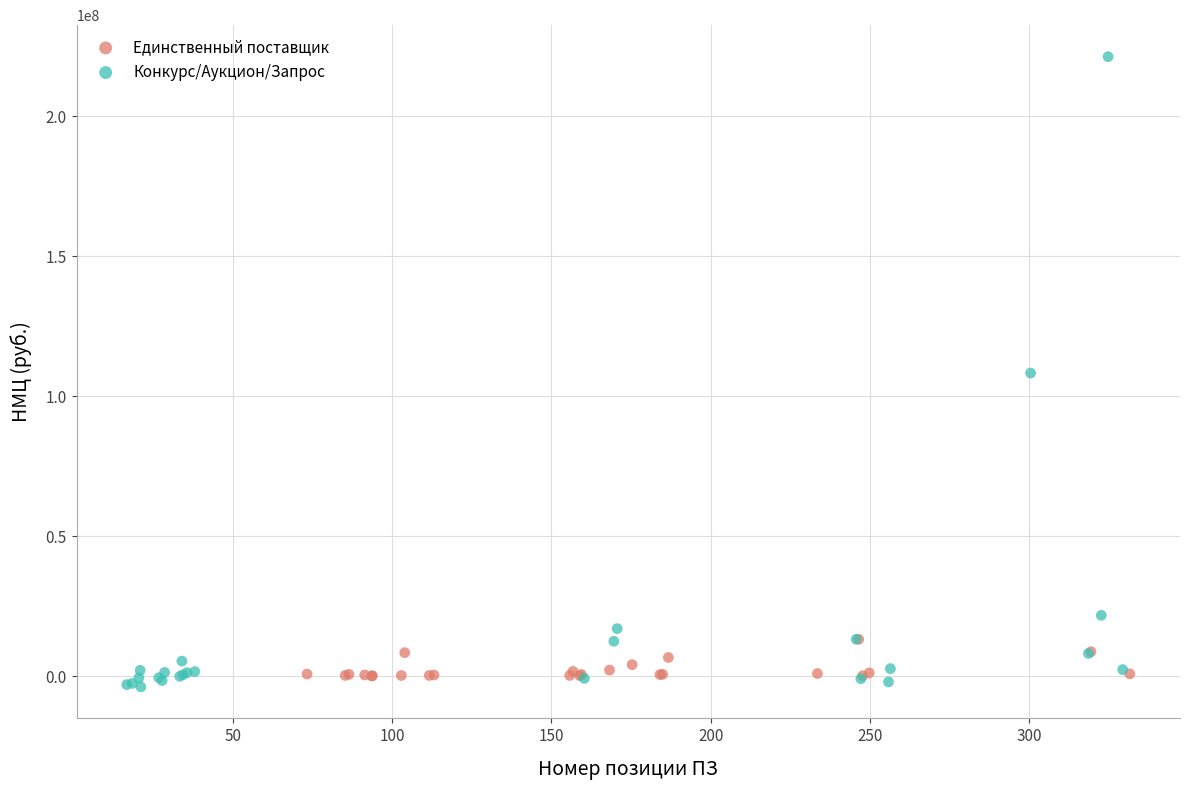

Which series contains the lowest Y value?

Конкурс/Аукцион/Запрос